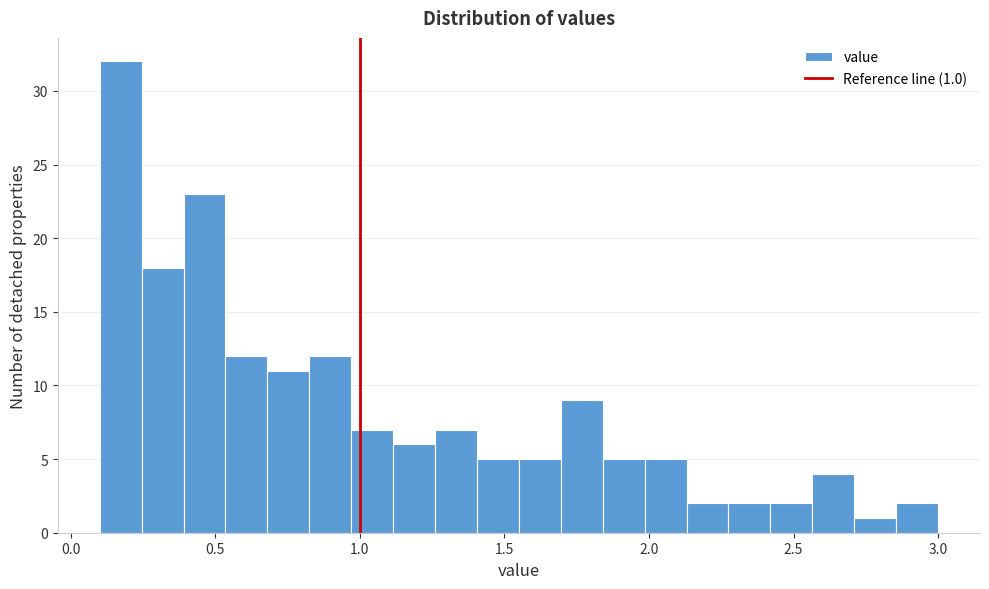

Read against the x-axis, roughly where is the centre of the tallest bar?

0.15